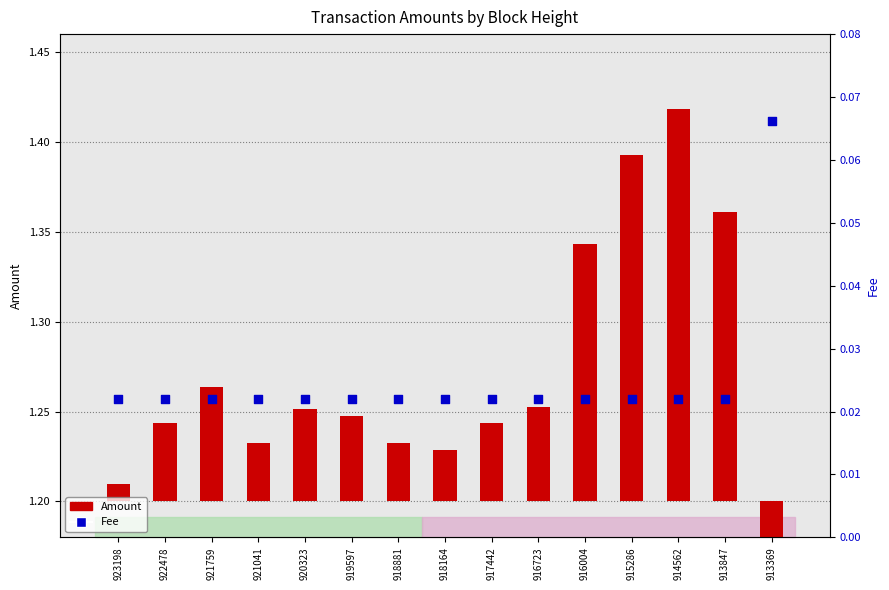

Which series reaches the minimum Y coordinate?

Amount